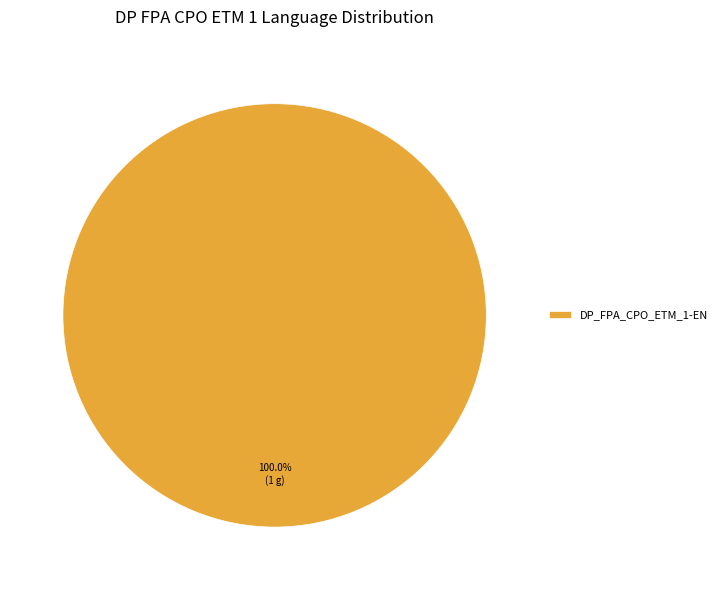

Rank the categories by value from highest to lowest.

DP_FPA_CPO_ETM_1-EN